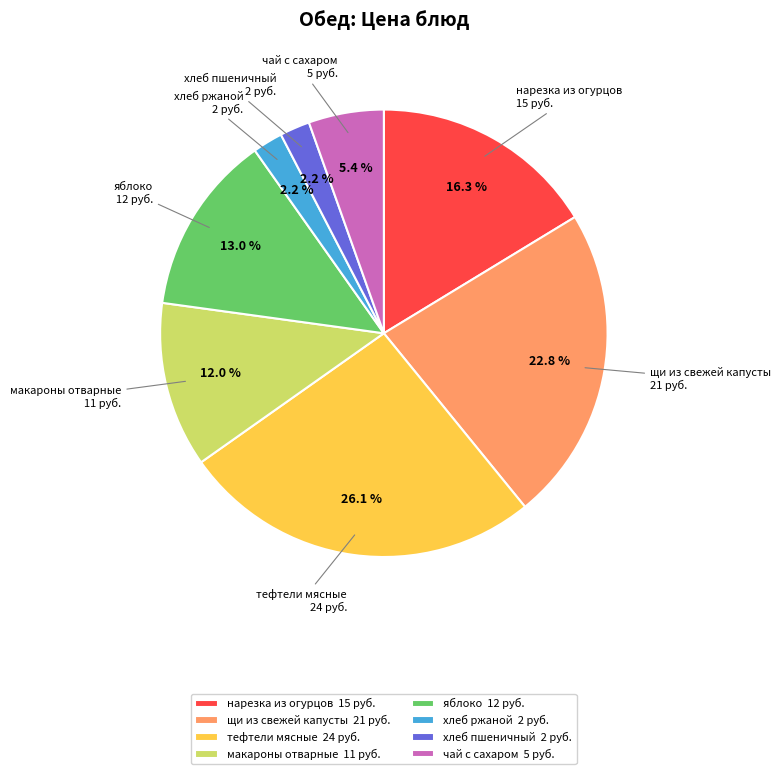

The хлеб ржаной slice represents 2% of the pie. True or false?

True